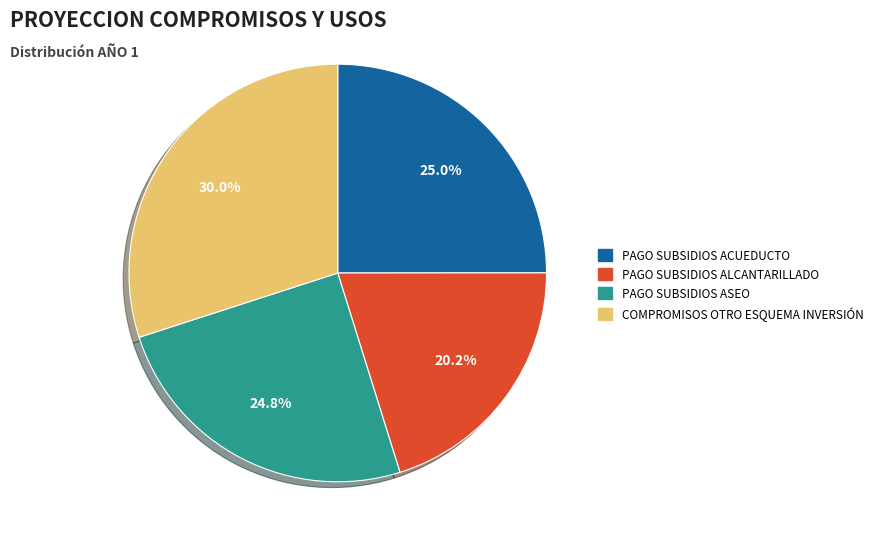

What is the ratio of the value at COMPROMISOS OTRO ESQUEMA INVERSIÓN to the value at PAGO SUBSIDIOS ACUEDUCTO?

1.2